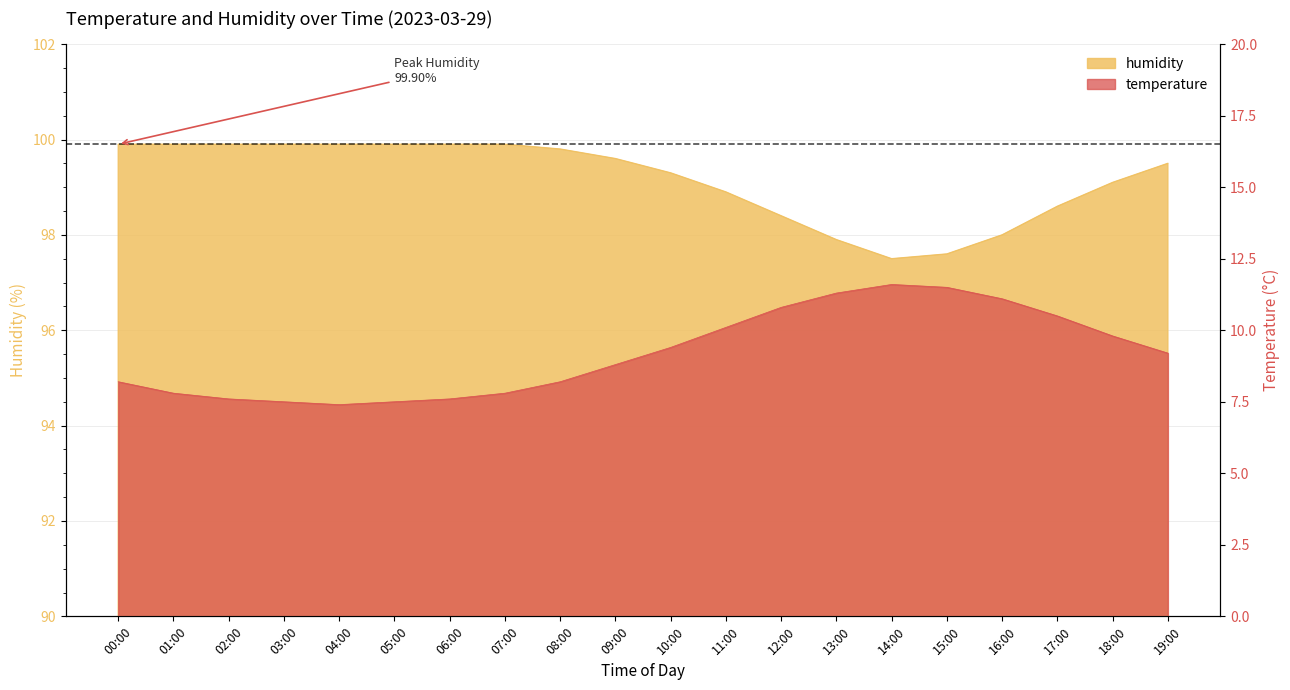

At which category is the sum across all series the highest?

12:00